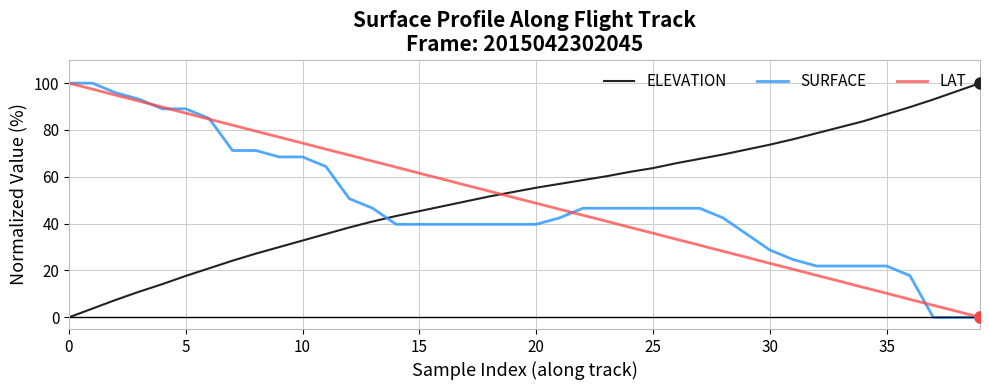

What is the greatest value displayed?

100.0